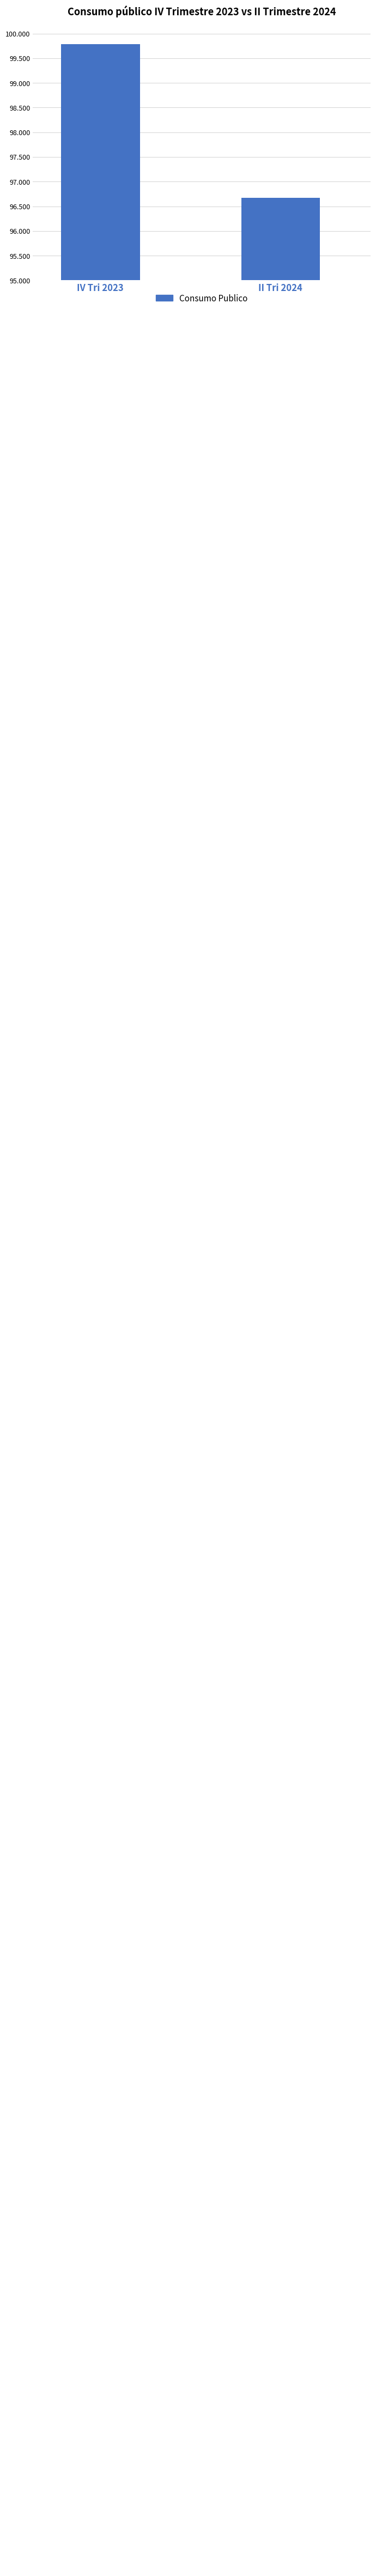

Reading right to left, extract all data points from this chart.

96.7	99.8